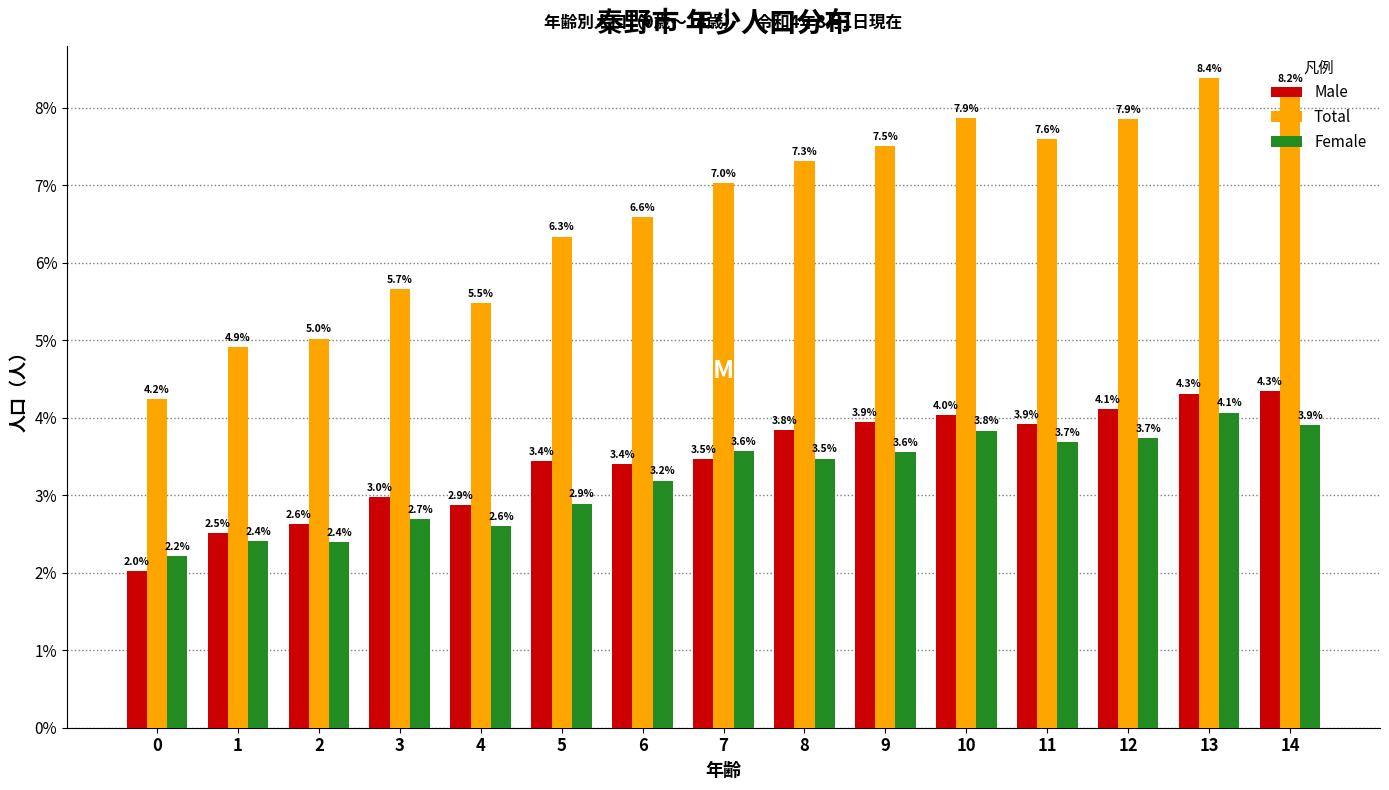

At which label does Male first exceed 3?

5